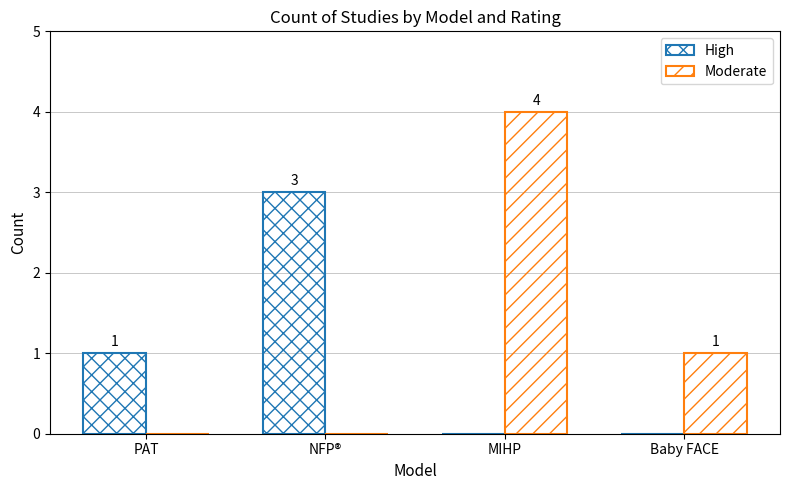

How many groups of bars are there?

4